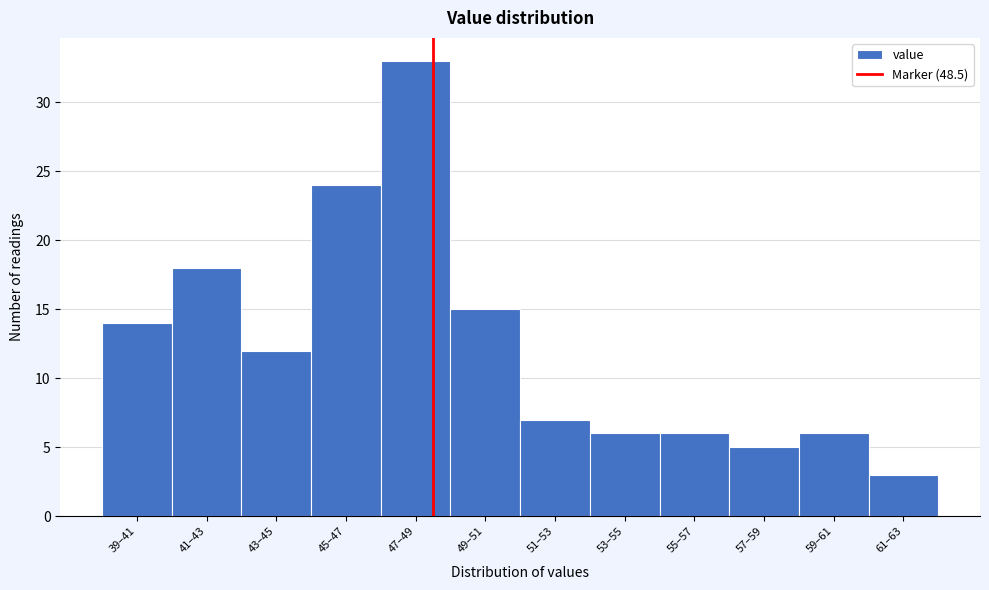

Reading left to right, list all the values displayed in this chart.

14	18	12	24	33	15	7	6	6	5	6	3